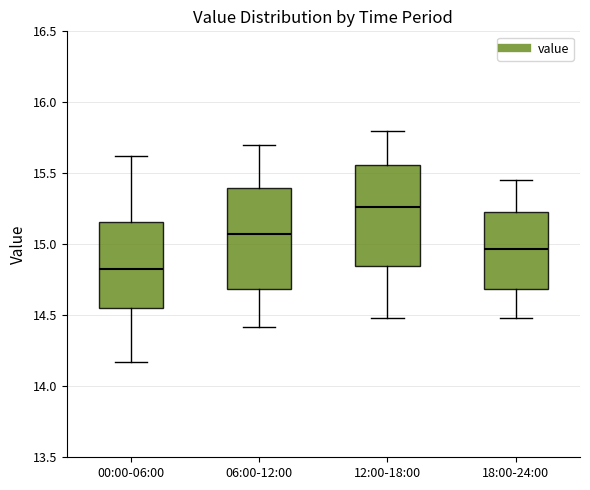

Reading left to right, read every box against the y-axis: the position of its median line, the range the box covers, and the ends of its whiskers. The values are not printed on the chart, so give them approximately, as read against the axis.

00:00-06:00: median 14.85, box 14.55 to 15.15, whiskers 14.15 to 15.60
06:00-12:00: median 15.10, box 14.70 to 15.40, whiskers 14.40 to 15.70
12:00-18:00: median 15.25, box 14.85 to 15.55, whiskers 14.50 to 15.80
18:00-24:00: median 14.95, box 14.70 to 15.25, whiskers 14.50 to 15.45